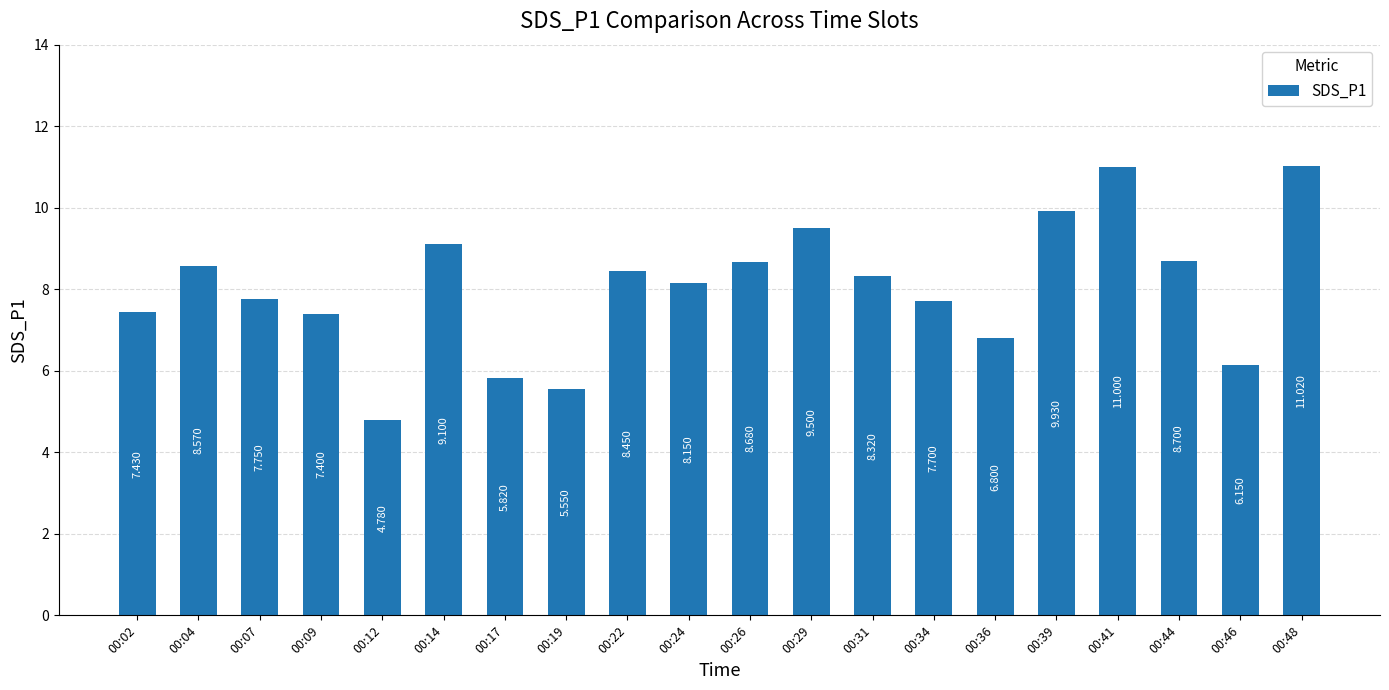

Where does the data first go above 8?

00:04